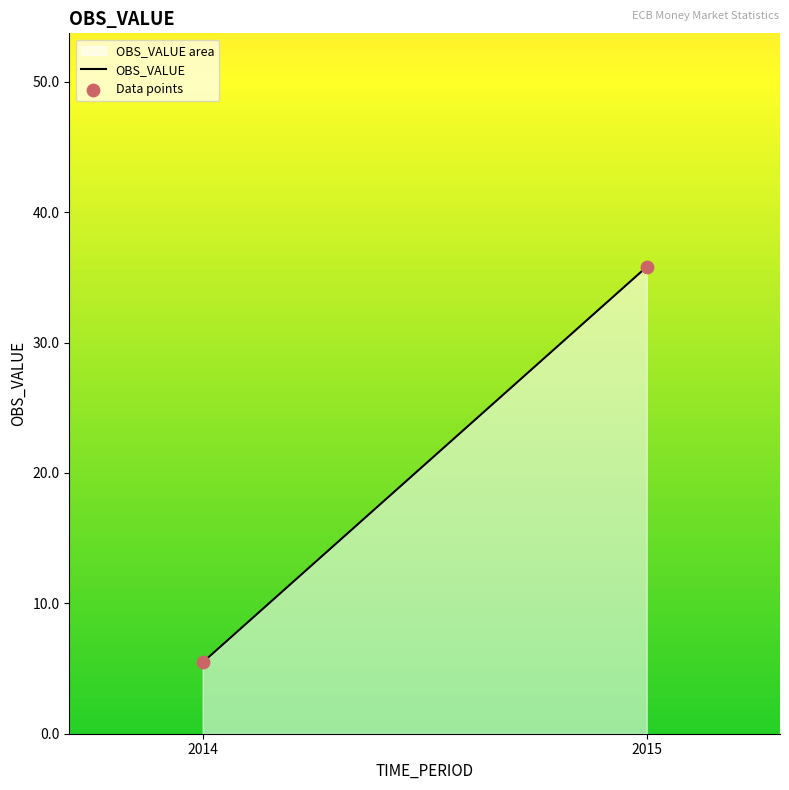

What is the change in value from 2014 to 2015?

+30.3